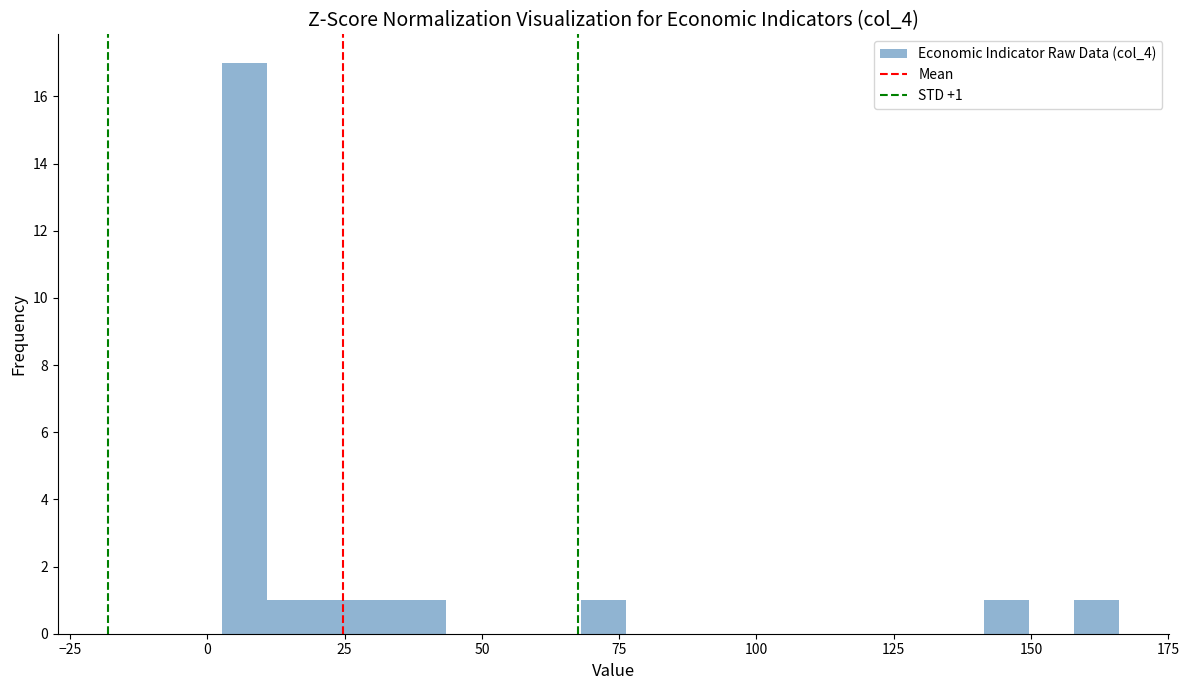

Around what value on the x-axis is the tallest bar? Give the approximate position of its centre, as read against the axis.

5